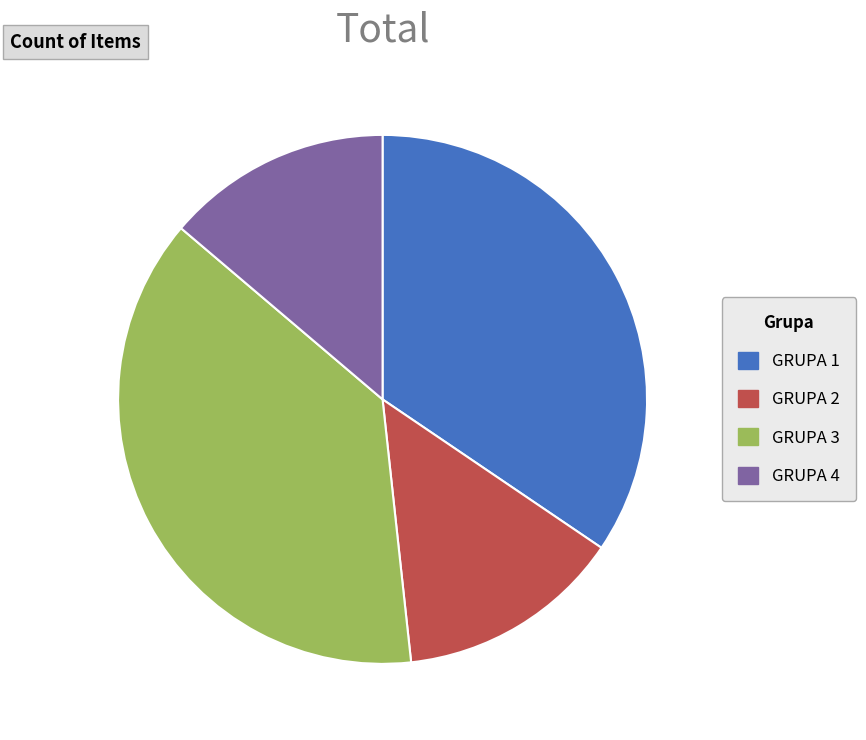

Is GRUPA 4 the majority of the pie?

No